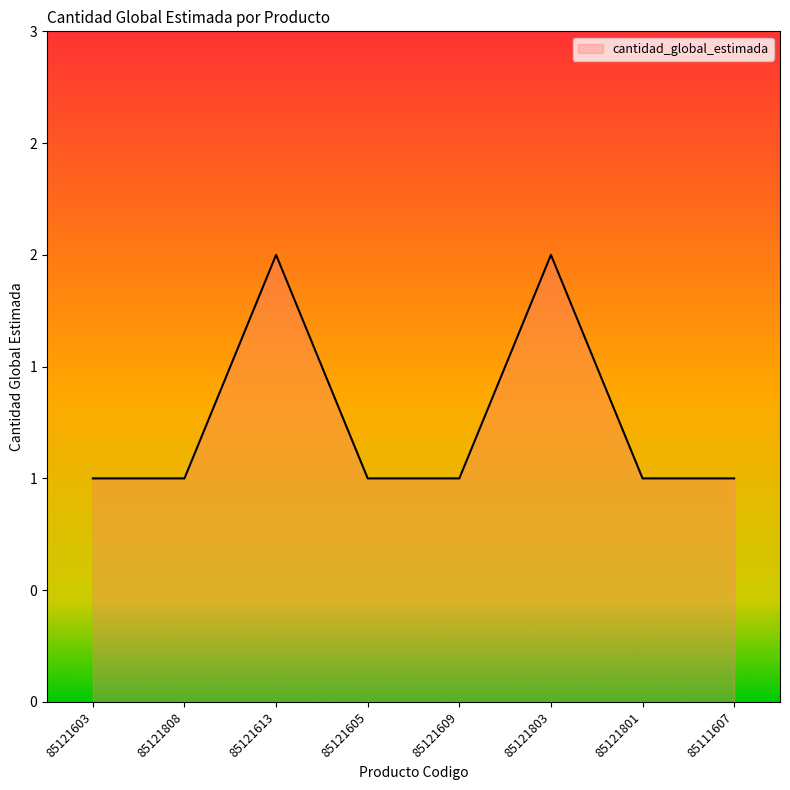

Does the chart display data point markers on the line(s)?

No